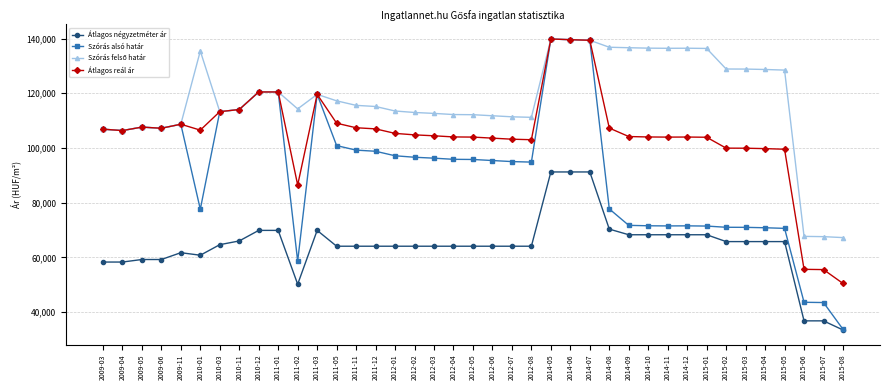

What is the total value across all series at 2014-08?

392210